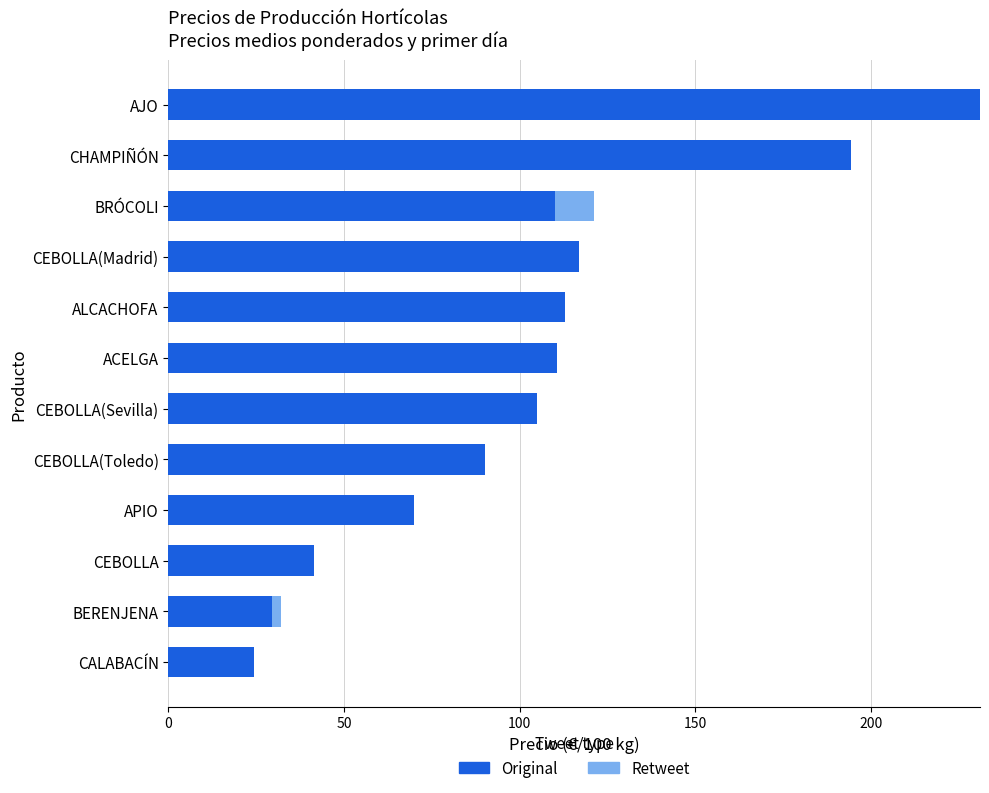

True or false: Original has a value of 29.6 at BERENJENA.

True